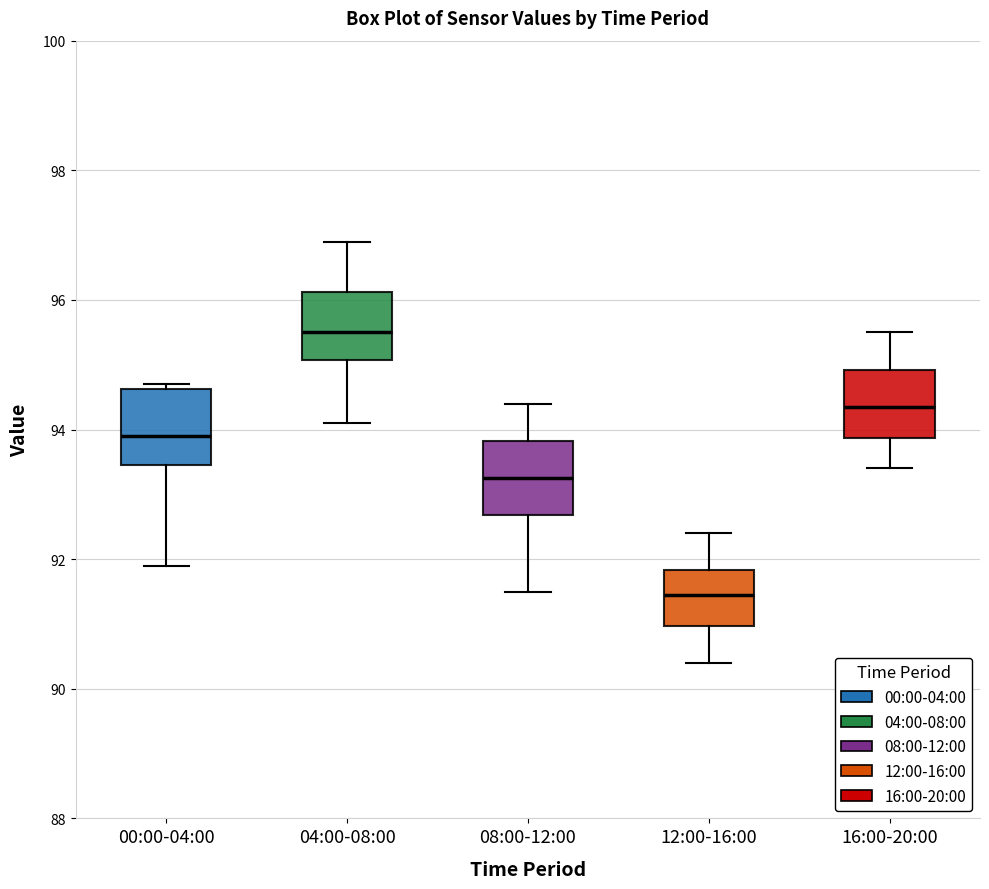

Where does the lower whisker of the box for 12:00-16:00 end on the y-axis? The values are not printed on the chart, so give them approximately, as read against the axis.

90.4